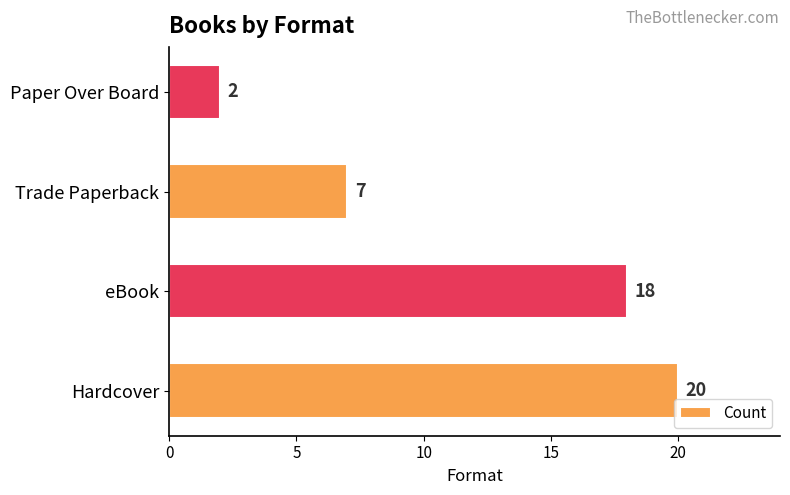

What is the maximum value shown in the chart?

20